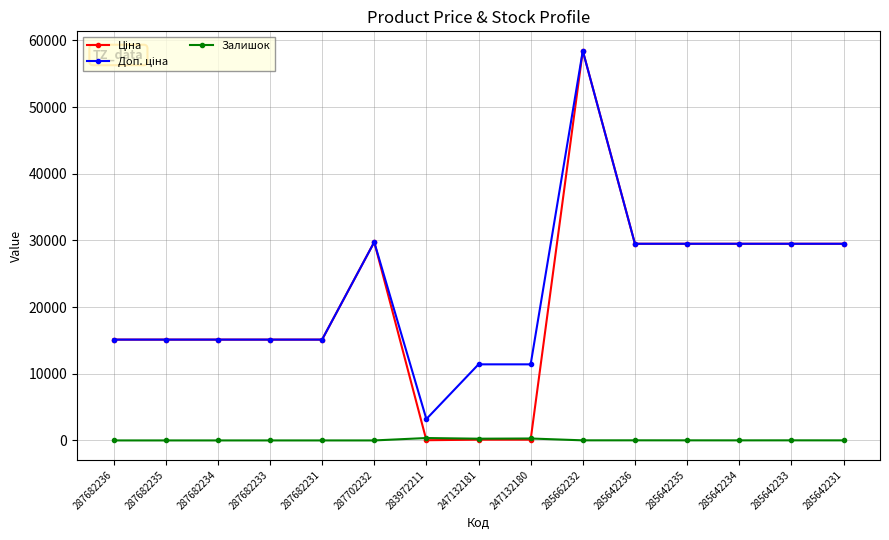

At which category is the sum across all series the highest?

285662232